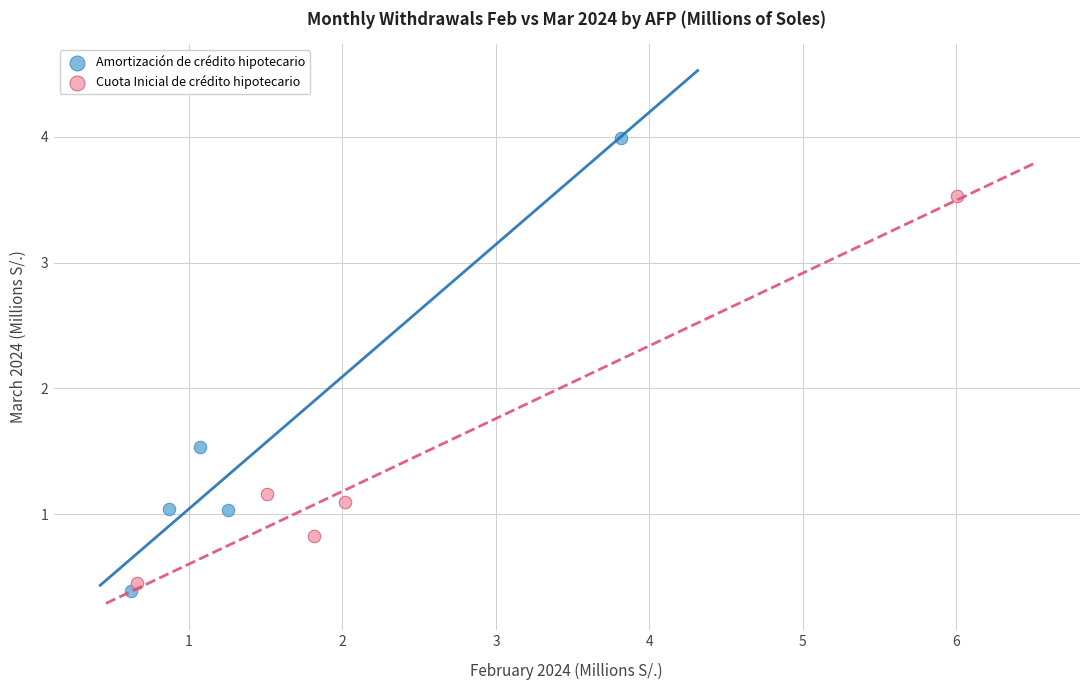

Which series contains the lowest Y value?

Amortización de crédito hipotecario